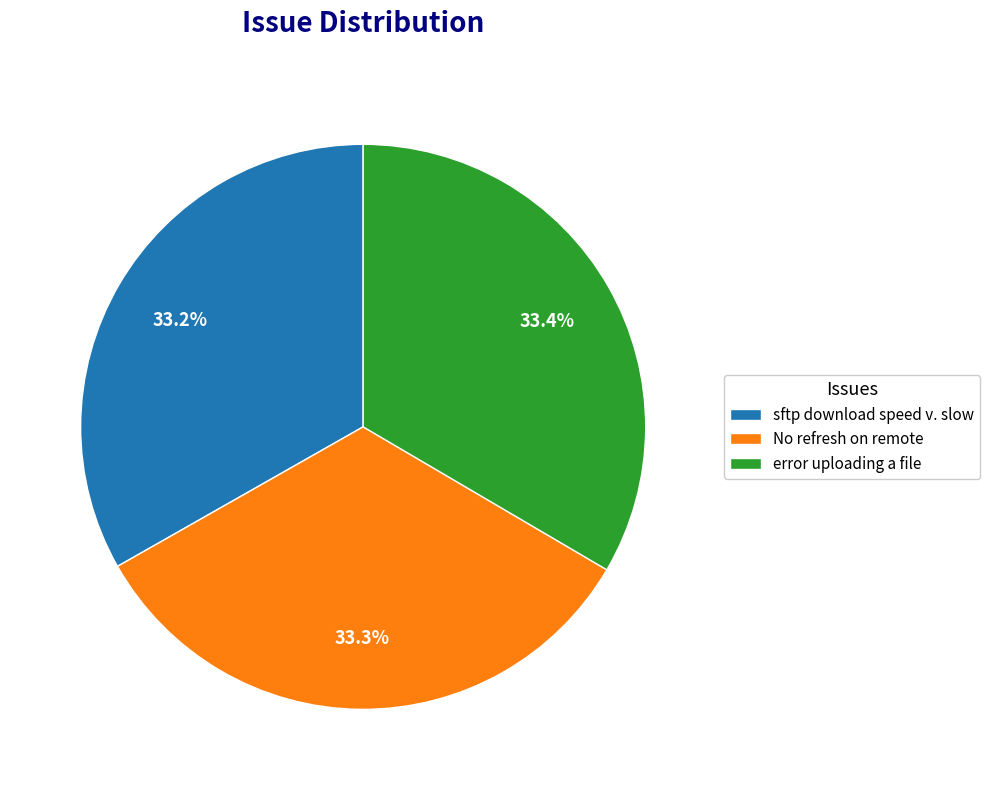

Is the sum of sftp download speed v. slow and error uploading a file greater than half?

Yes